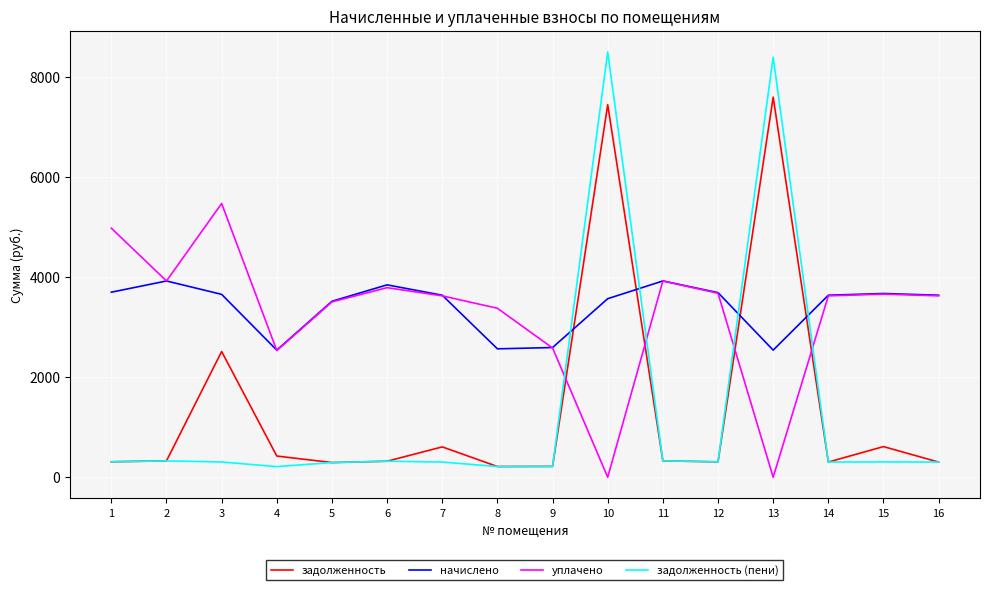

What are all the series names shown in the legend?

задолженность, начислено, уплачено, задолженность (пени)